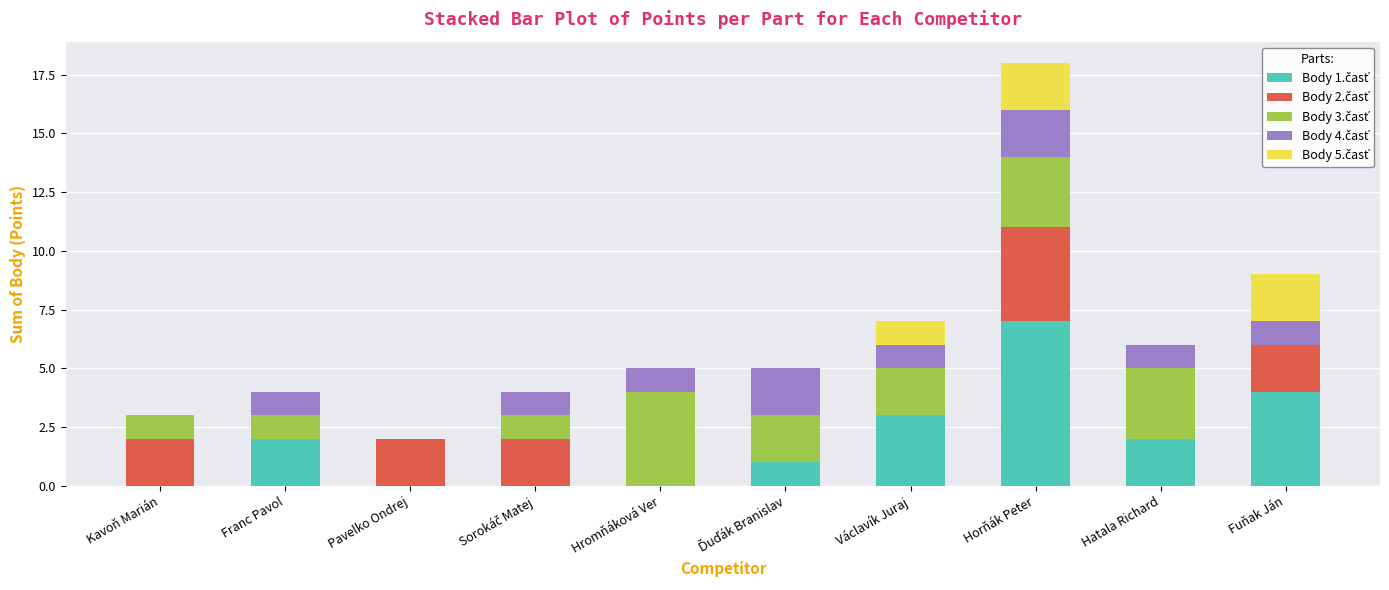

Are the bars grouped side by side (vs. stacked)?

No